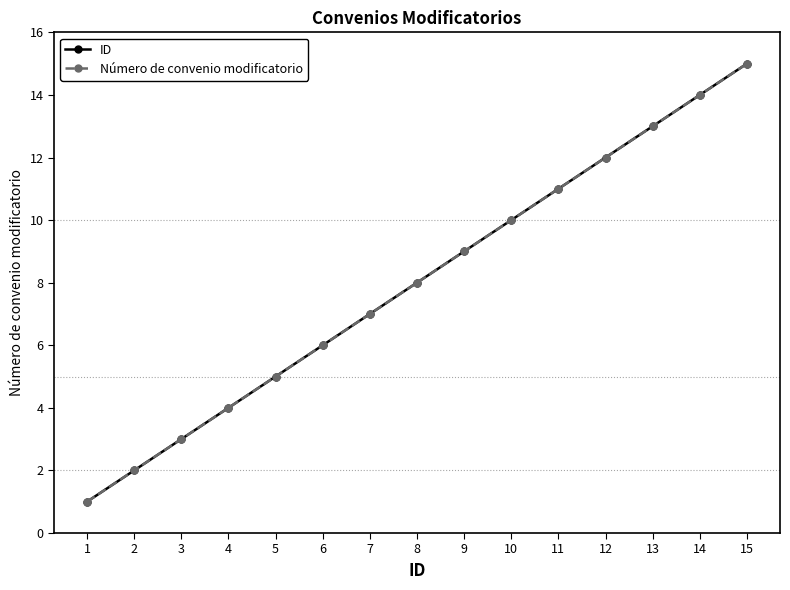

What is the difference between the maximum and second lowest values in the Número de convenio modificatorio series?

13